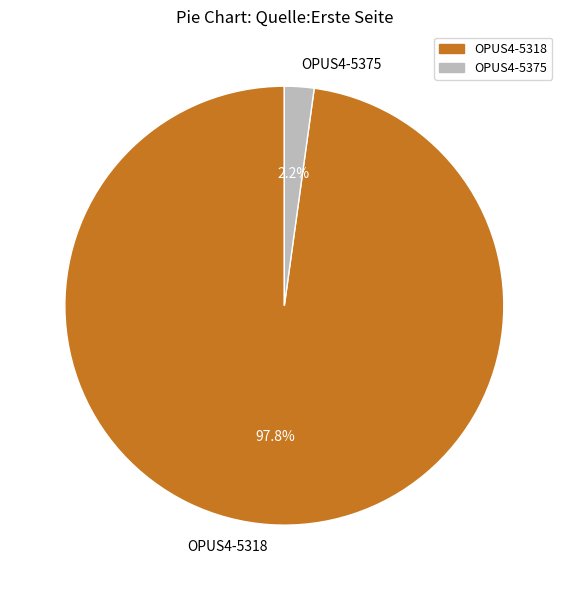

Which slice represents more than half of the pie?

OPUS4-5318